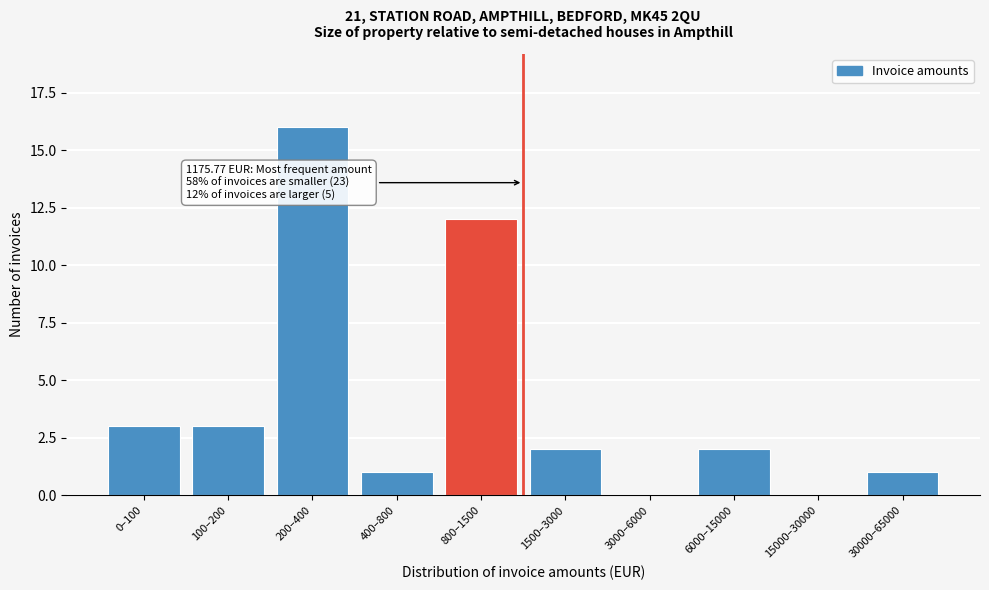

Reading left to right, transcribe all the data shown in this chart.

0–100=3	100–200=3	200–400=16	400–800=1	800–1500=12	1500–3000=2	3000–6000=0	6000–15000=2	15000–30000=0	30000–65000=1